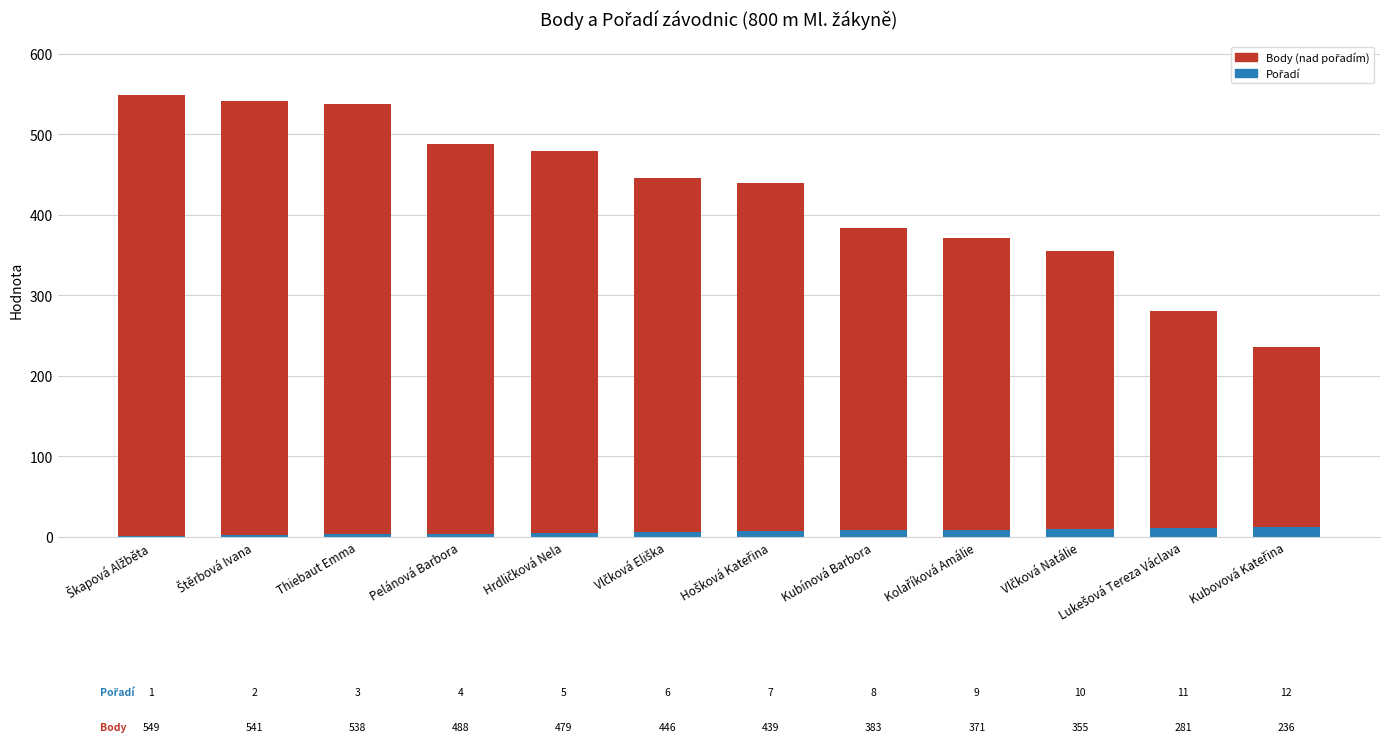

Count the number of categories in the chart.

12